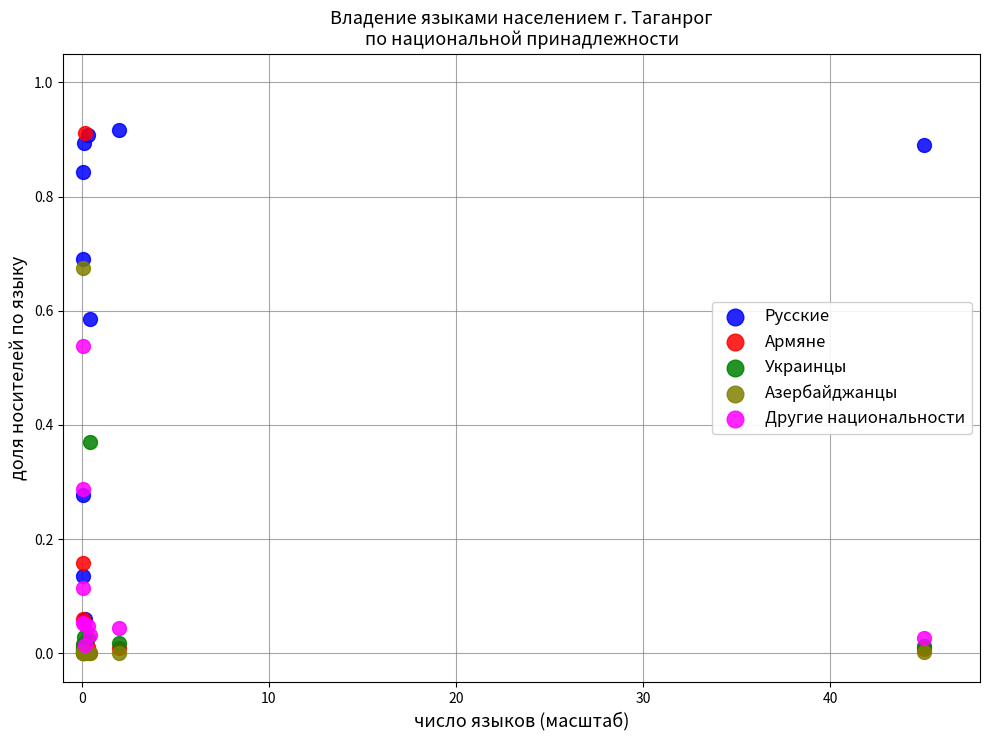

What are all the series names shown in the legend?

Русские, Армяне, Украинцы, Азербайджанцы, Другие национальности